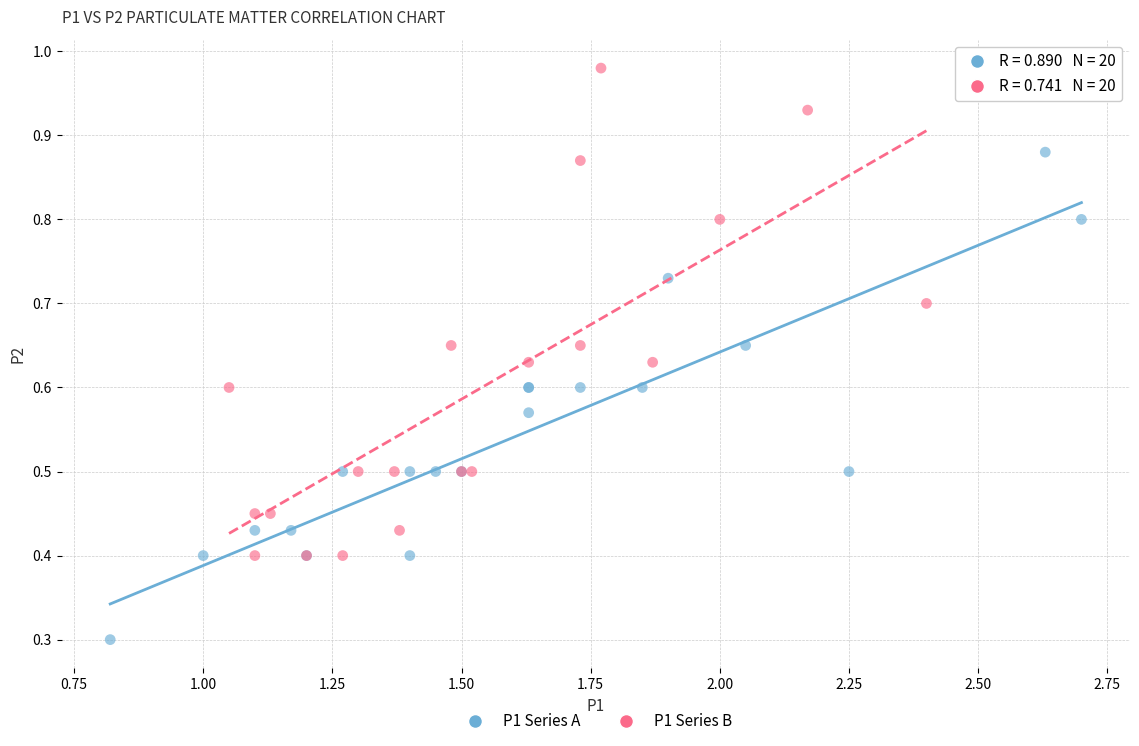

Which series reaches the minimum Y coordinate?

P1 Series A